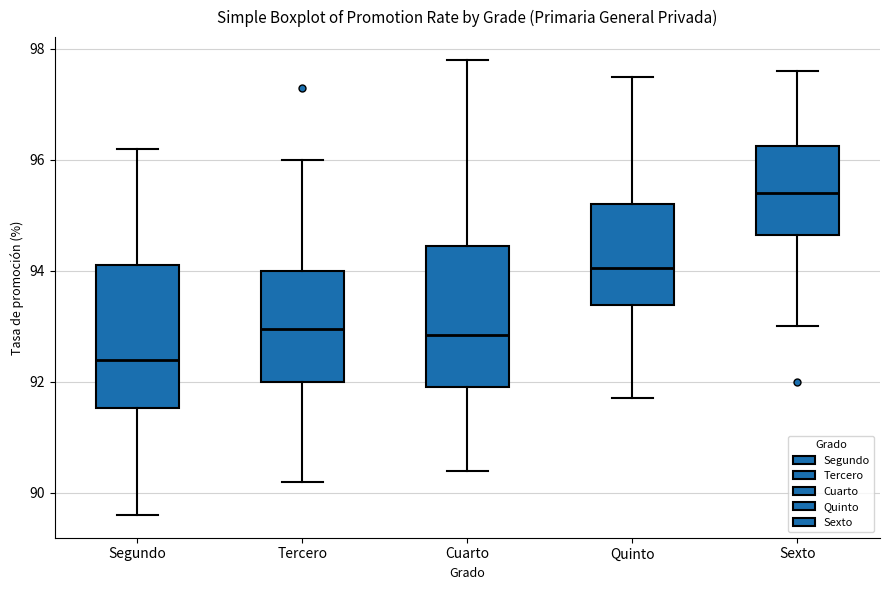

Which box has the lowest median line?

Segundo